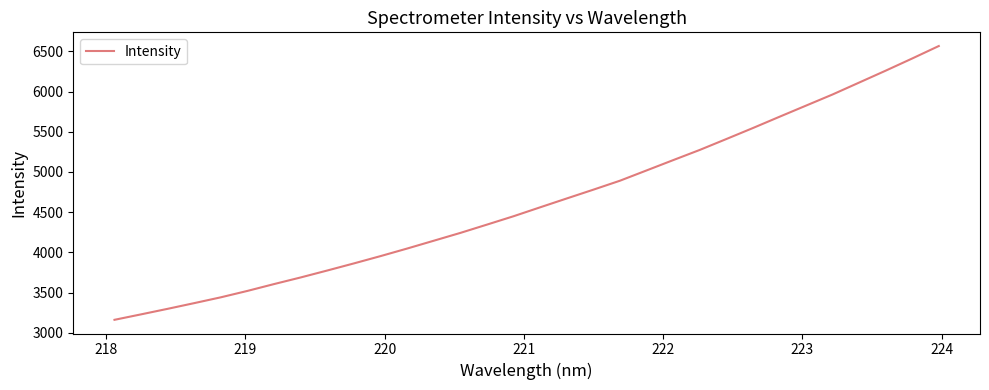

What is the difference between the maximum and minimum values?

3404.8